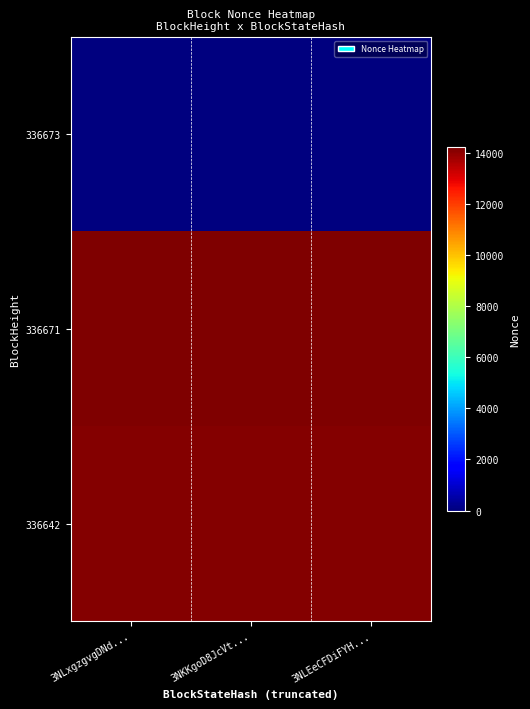

Between 3NLxgzgvgDNd... and 3NKKgoD8JcVt..., which series saw the biggest shift?

336673